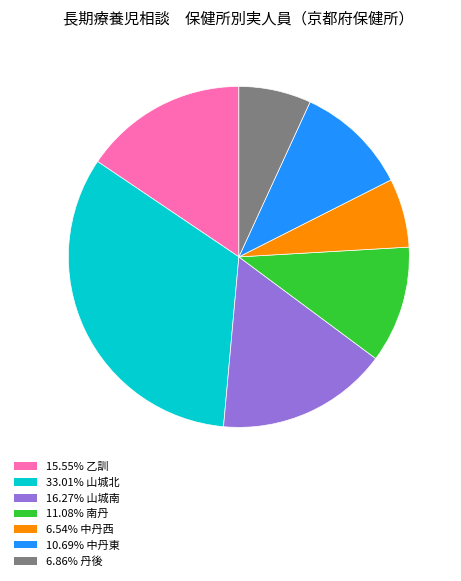

Does any single category account for the majority?

No